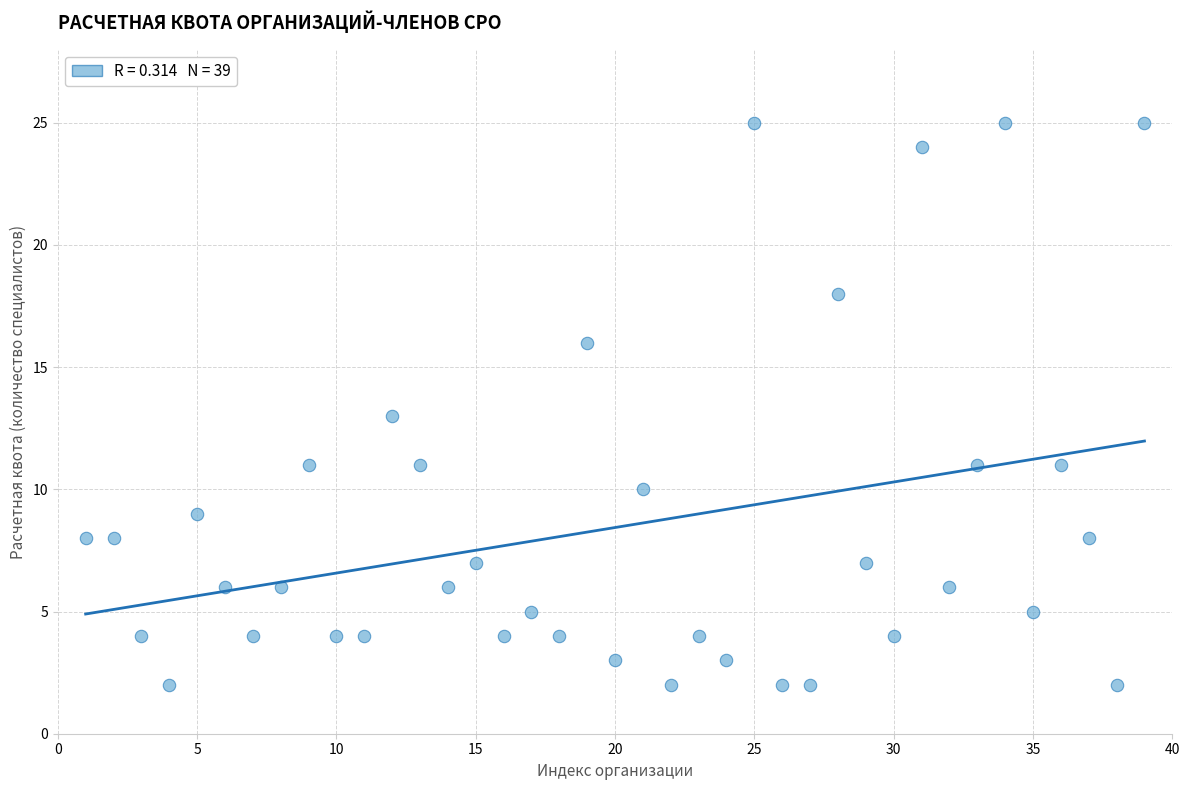

What is the range of X values (max minus min)?

38